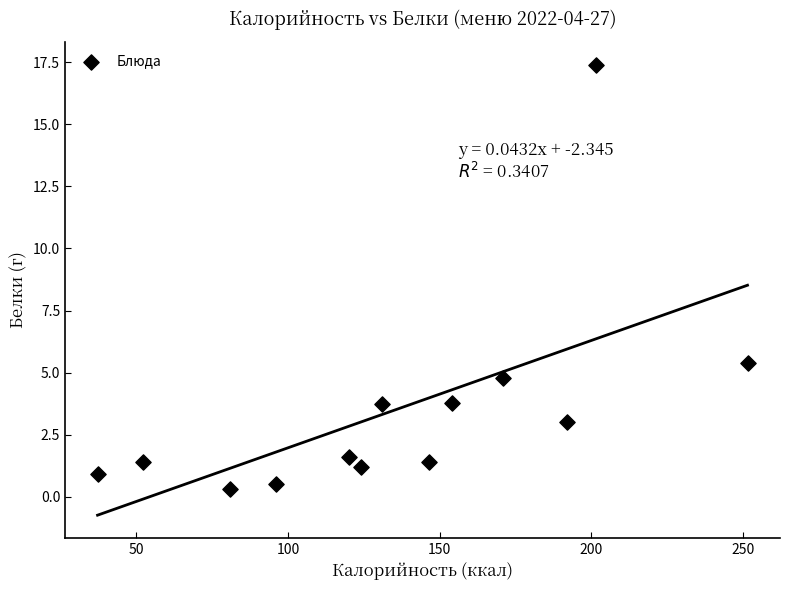

What is the range of Y values (max minus min)?

17.1